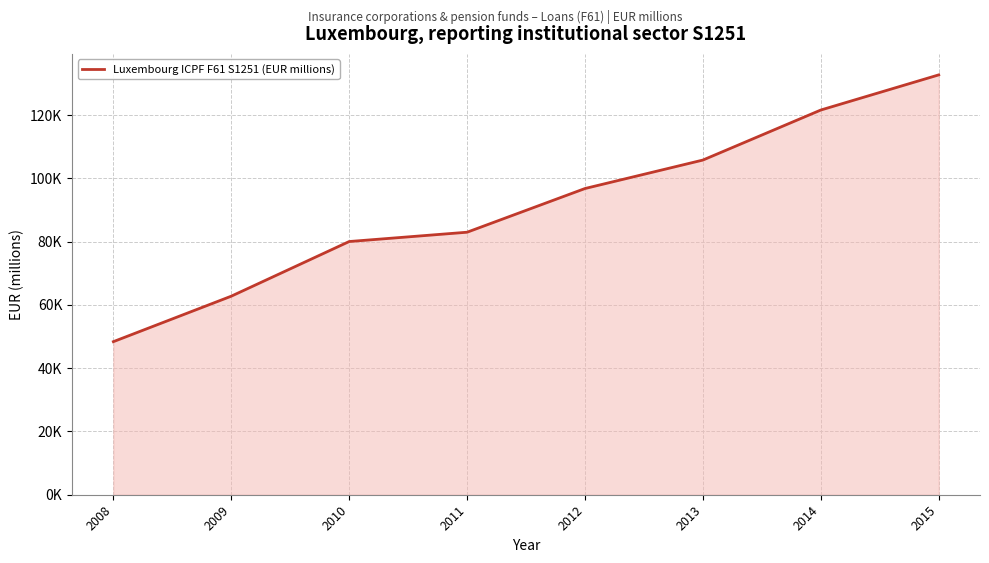

What is the greatest value displayed?

132739.5